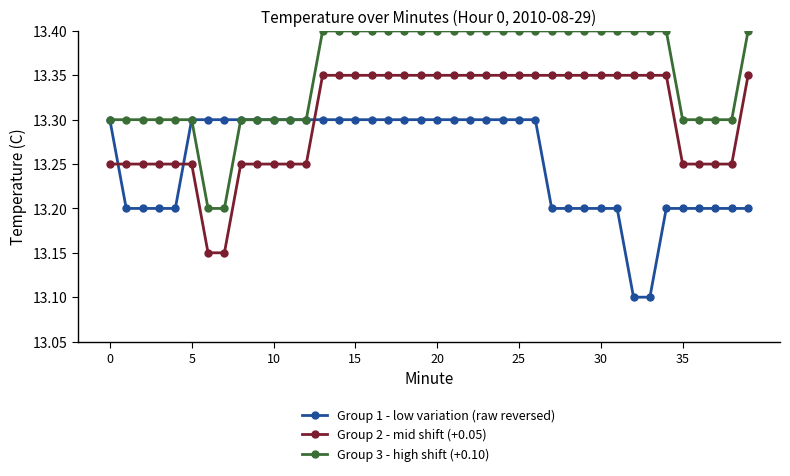

What are all the series names shown in the legend?

Group 1 - low variation (raw reversed), Group 2 - mid shift (+0.05), Group 3 - high shift (+0.10)